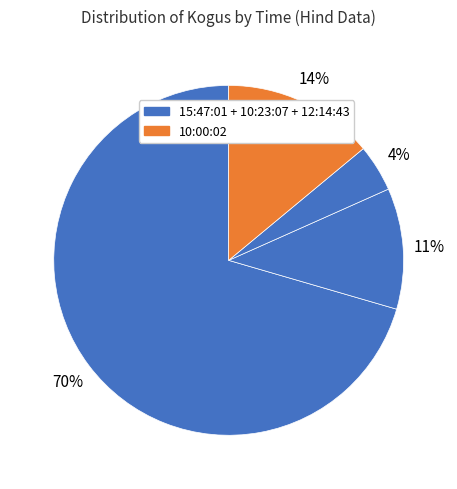

How many segments does this pie chart have?

4